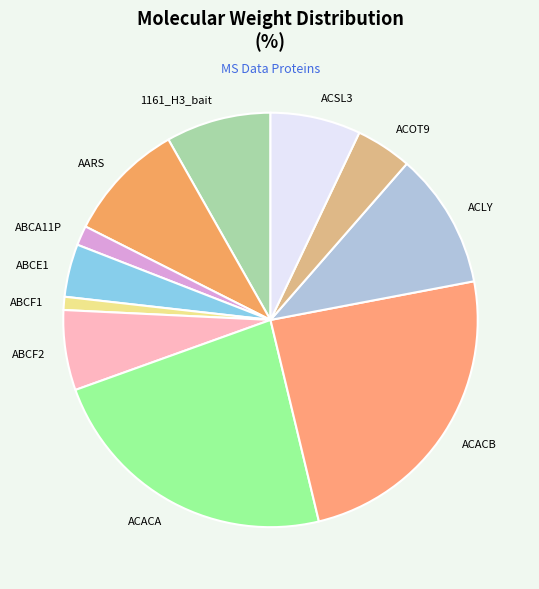

Is there a majority slice in this chart?

No